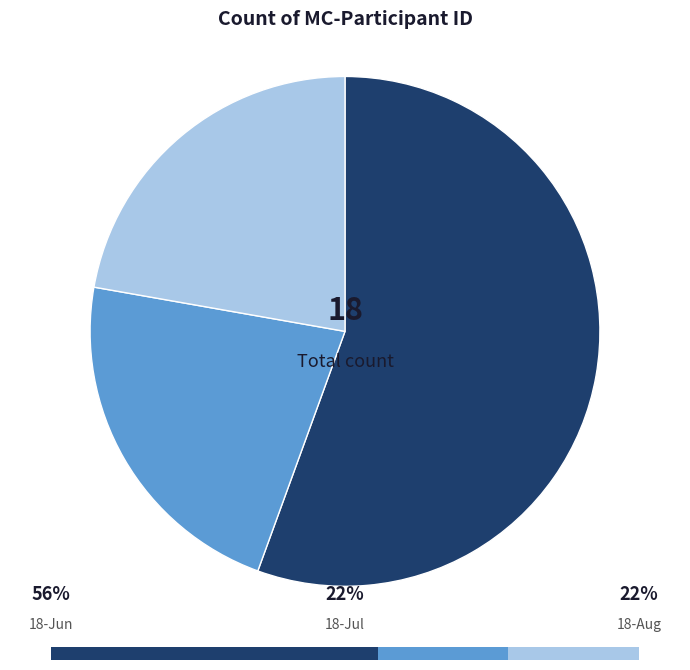

Is there a majority slice in this chart?

Yes